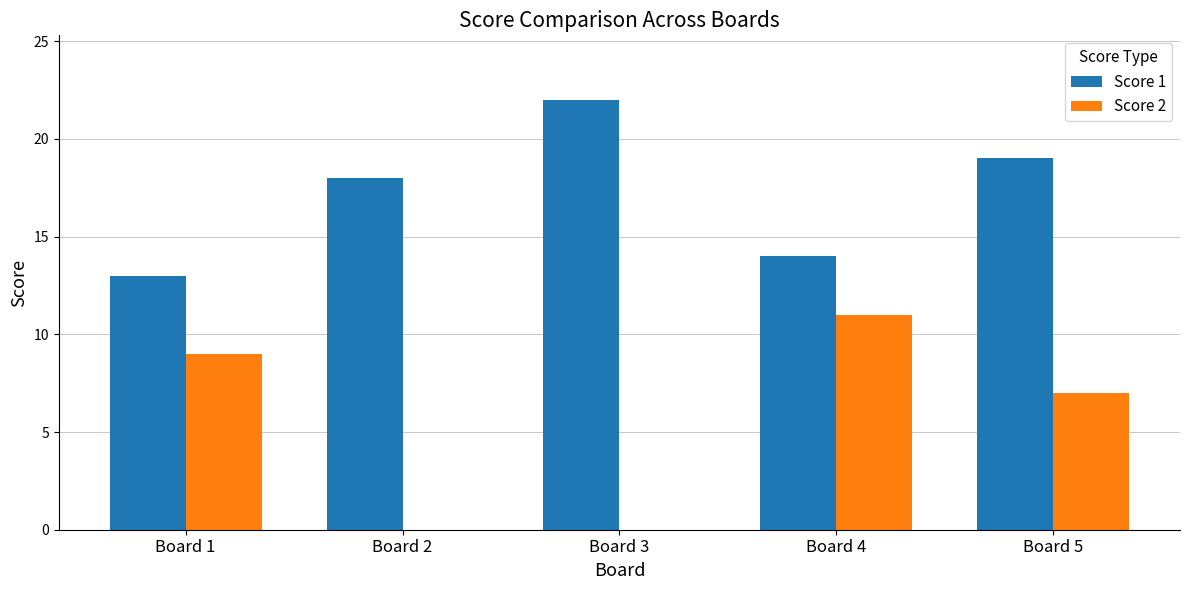

What is the difference between the Score 2 values at Board 1 and Board 4?

2